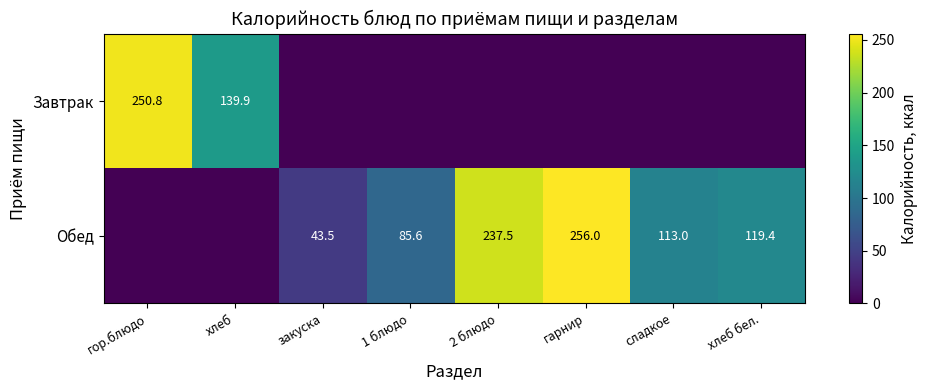

The value of Завтрак at хлеб is 139.9. True or false?

True